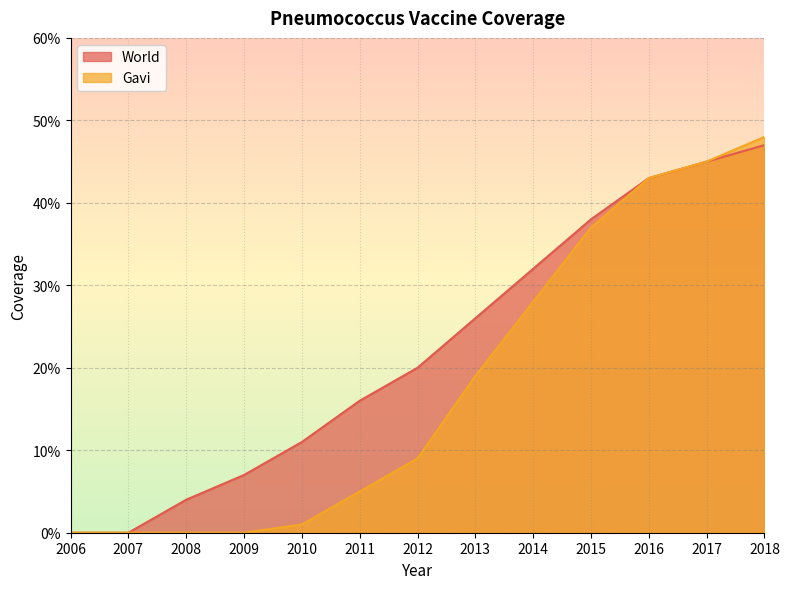

Reading left to right, extract all data points from this chart.

World: 2006=0.0	2007=0.0	2008=0.0	2009=0.1	2010=0.1	2011=0.2	2012=0.2	2013=0.3	2014=0.3	2015=0.4	2016=0.4	2017=0.5	2018=0.5
Gavi: 2006=0.0	2007=0.0	2008=0.0	2009=0.0	2010=0.0	2011=0.1	2012=0.1	2013=0.2	2014=0.3	2015=0.4	2016=0.4	2017=0.5	2018=0.5